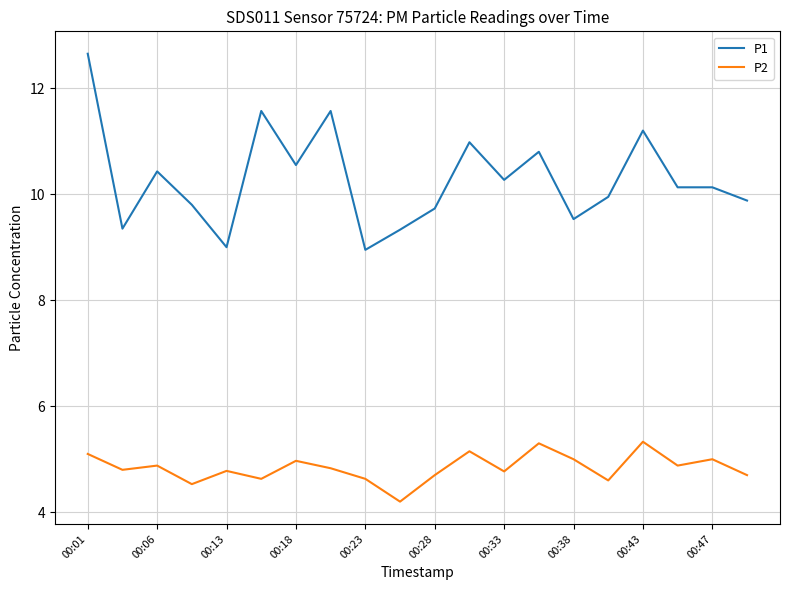

Which series has the widest spread of values?

P1